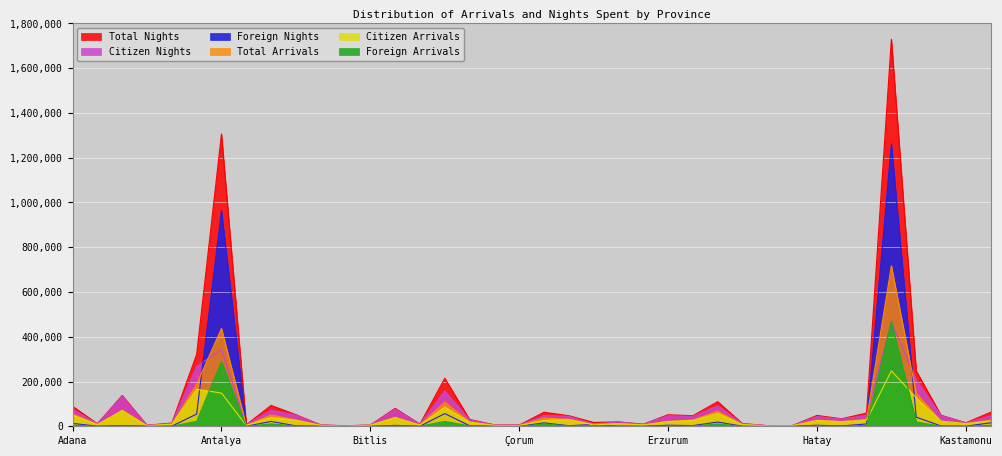

How many categories are shown in the chart?

38